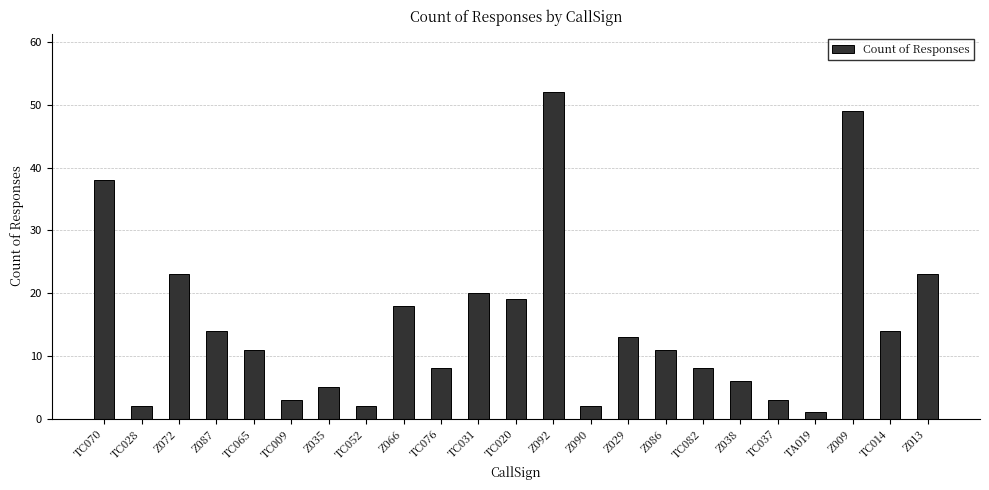

What is the smallest value displayed?

1